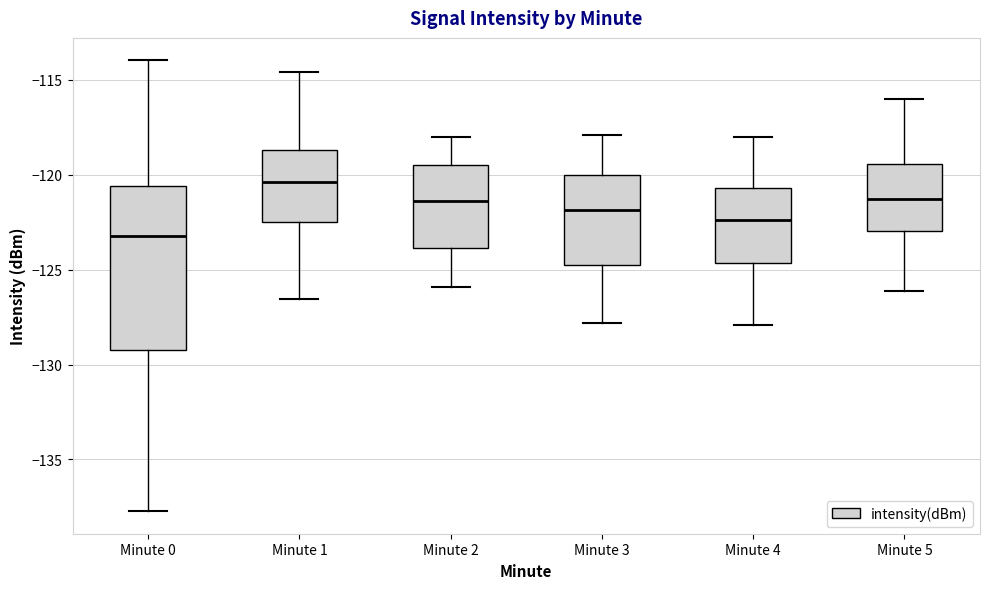

Reading left to right, transcribe this box plot: for each box, give where its median line is, the range the box spans, and where its two whiskers end, as read against the y-axis. The values are not printed on the chart, so give them approximately, as read against the axis.

Minute 0: median -123.0, box -129.0 to -120.5, whiskers -137.5 to -114.0
Minute 1: median -120.5, box -122.5 to -118.5, whiskers -126.5 to -114.5
Minute 2: median -121.5, box -124.0 to -119.5, whiskers -126.0 to -118.0
Minute 3: median -122.0, box -124.5 to -120.0, whiskers -128.0 to -118.0
Minute 4: median -122.5, box -124.5 to -120.5, whiskers -128.0 to -118.0
Minute 5: median -121.5, box -123.0 to -119.5, whiskers -126.0 to -116.0